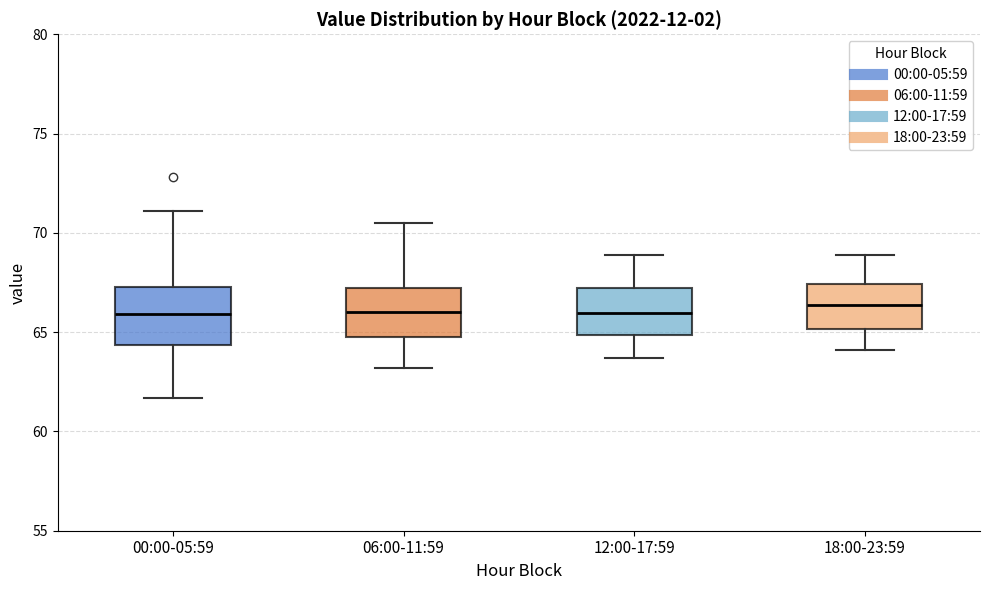

Where is the upper edge of the box for 06:00-11:59 on the y-axis? The values are not printed on the chart, so give them approximately, as read against the axis.

67.0